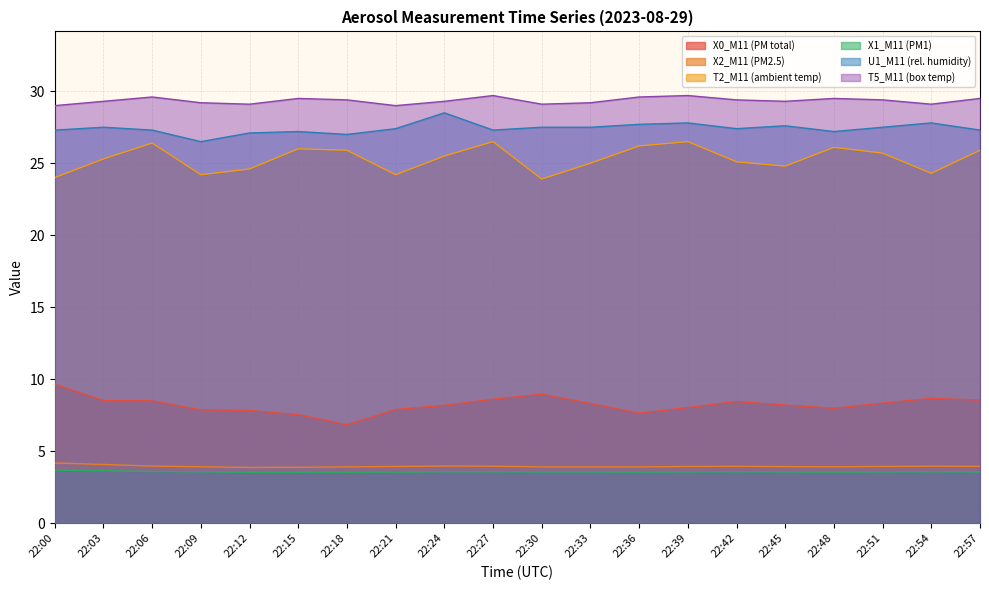

Reading right to left, extract all data points from this chart.

X0_M11 (PM total): 8.6	8.7	8.3	8.0	8.2	8.4	8.0	7.6	8.3	9.0	8.6	8.2	7.9	6.8	7.5	7.8	7.9	8.5	8.5	9.7
X2_M11 (PM2.5): 4.0	4.0	3.9	3.9	3.9	4.0	3.9	3.9	3.9	3.9	4.0	4.0	3.9	3.9	3.9	3.9	3.9	4.0	4.1	4.2
T2_M11 (ambient temp): 25.9	24.3	25.7	26.1	24.8	25.1	26.5	26.2	25.0	23.9	26.5	25.5	24.2	25.9	26.0	24.6	24.2	26.4	25.3	24.0
X1_M11 (PM1): 3.6	3.6	3.6	3.5	3.6	3.6	3.6	3.5	3.6	3.6	3.6	3.6	3.5	3.5	3.5	3.5	3.6	3.6	3.6	3.7
U1_M11 (rel. humidity): 27.3	27.8	27.5	27.2	27.6	27.4	27.8	27.7	27.5	27.5	27.3	28.5	27.4	27.0	27.2	27.1	26.5	27.3	27.5	27.3
T5_M11 (box temp): 29.5	29.1	29.4	29.5	29.3	29.4	29.7	29.6	29.2	29.1	29.7	29.3	29.0	29.4	29.5	29.1	29.2	29.6	29.3	29.0